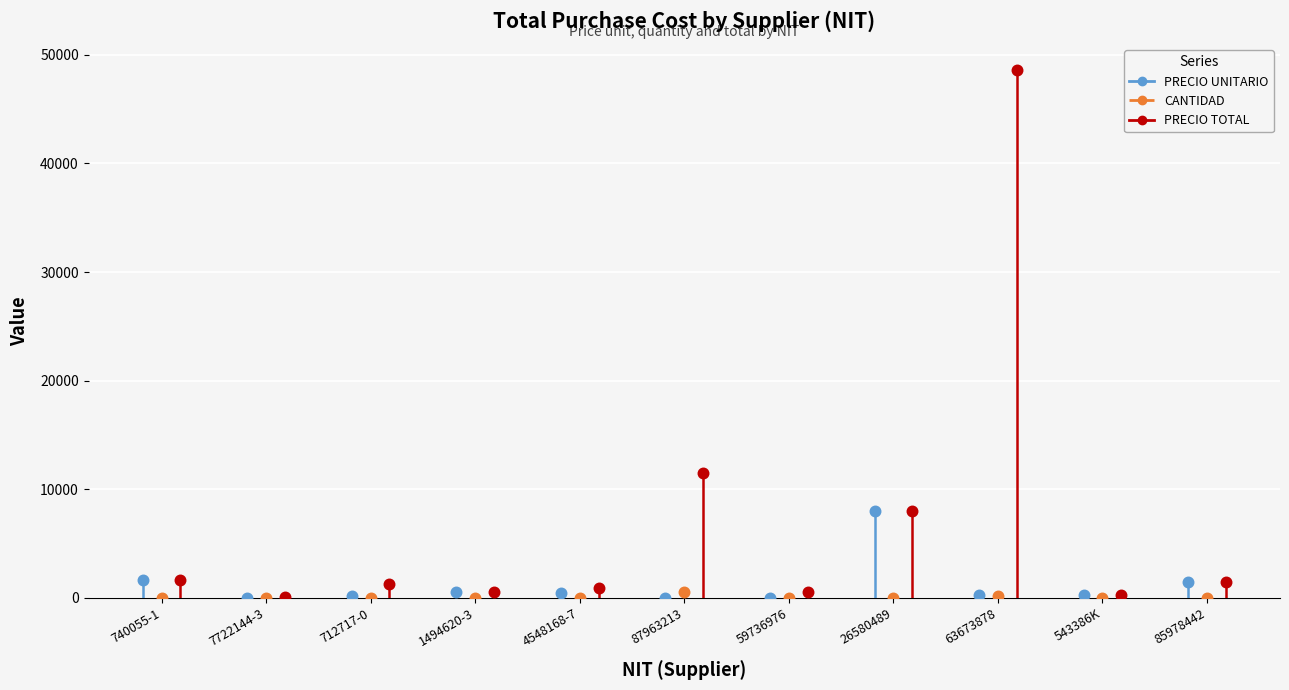

Which series has the widest spread of Y values?

PRECIO TOTAL